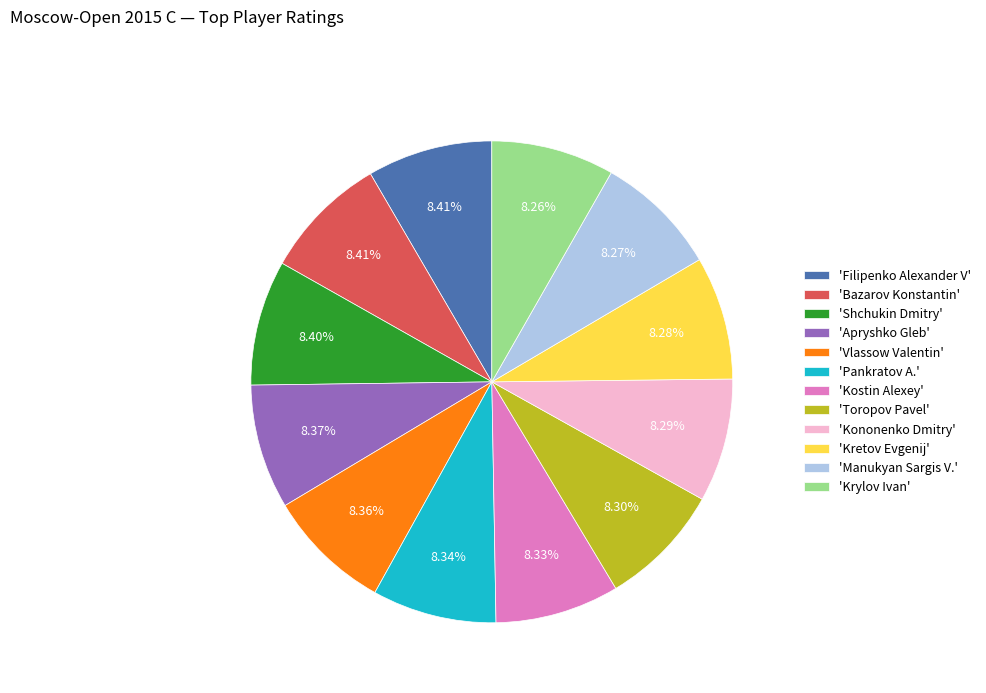

Does 'Bazarov Konstantin' account for over 50% of the chart?

No